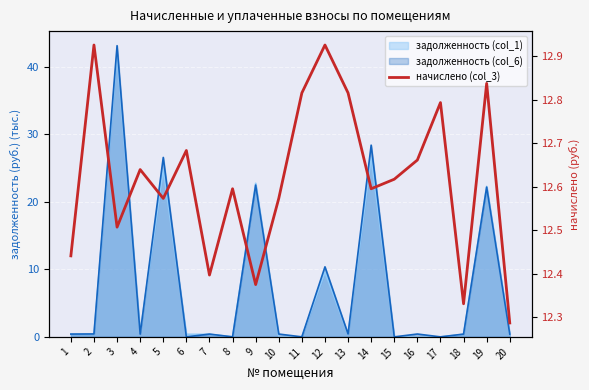

At which label is the value closest to 12?

20